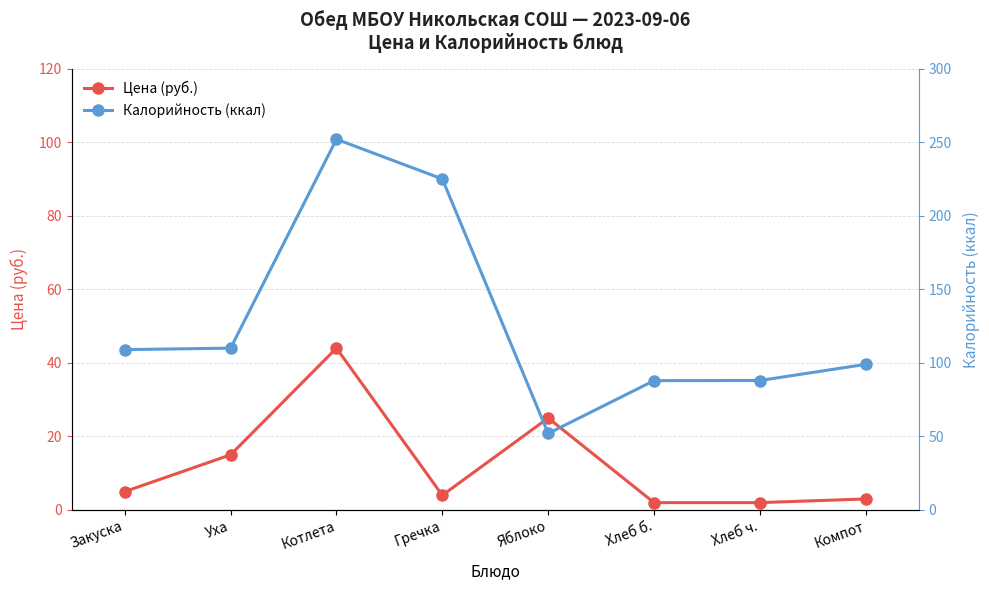

True or false: Калорийность (ккал) has a value of 138.7 at Компот.

False